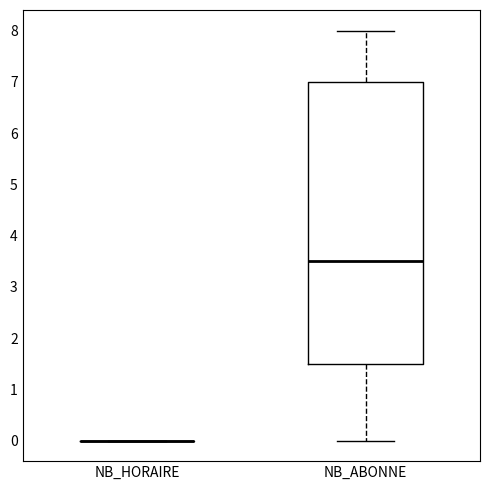

Reading left to right, read every box against the y-axis: the position of its median line, the range the box covers, and the ends of its whiskers. The values are not printed on the chart, so give them approximately, as read against the axis.

NB_HORAIRE: box collapsed to a line at 0.0, whiskers 0.0 to 0.0
NB_ABONNE: median 3.5, box 1.5 to 7.0, whiskers 0.0 to 8.0